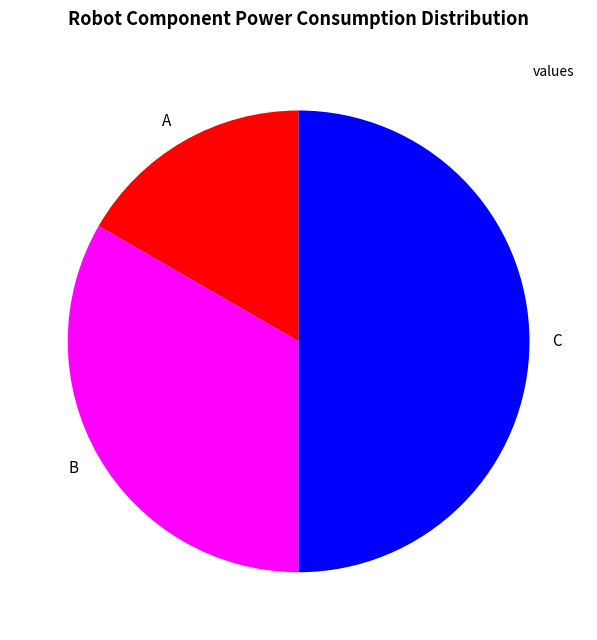

Approximately how many times larger is the value at B compared to A?

2.0